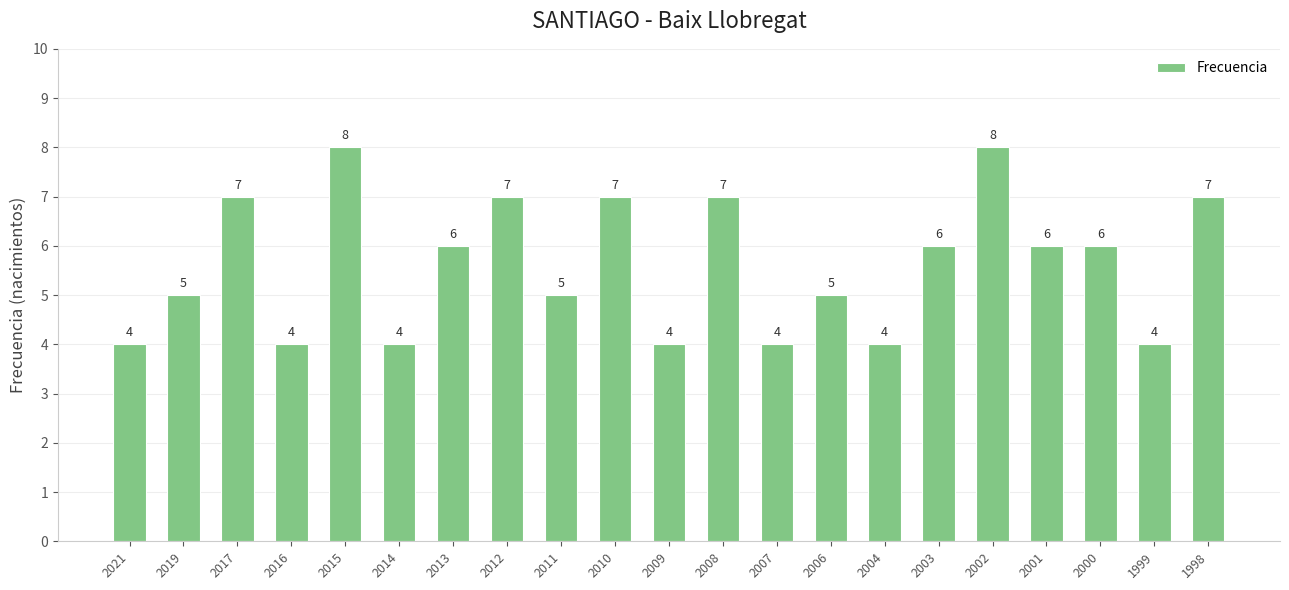

Does the chart contain any negative values?

No